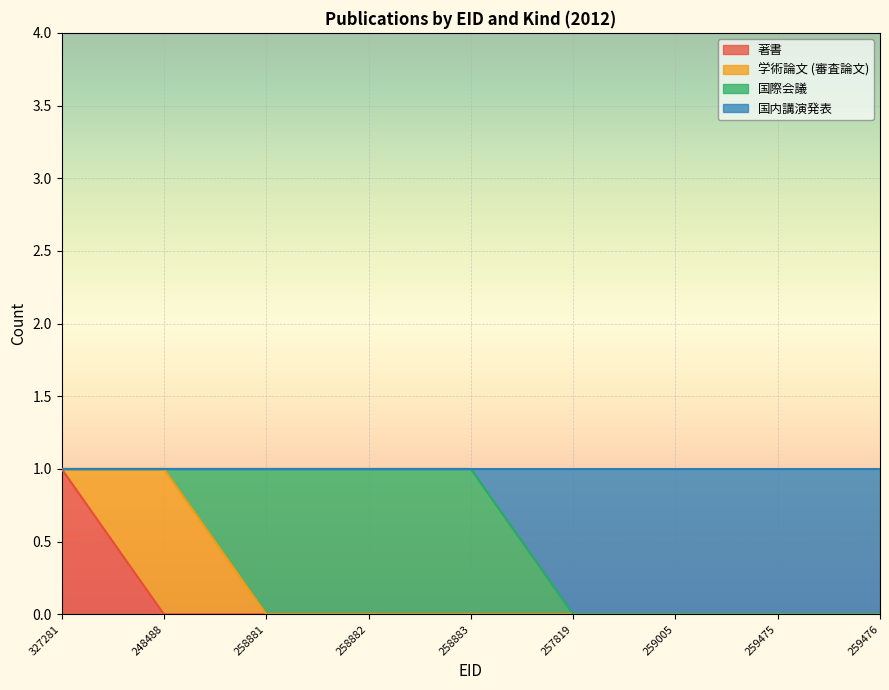

Is the value of 著書 at 258882 greater than the value of 国内講演発表 at 248488?

No